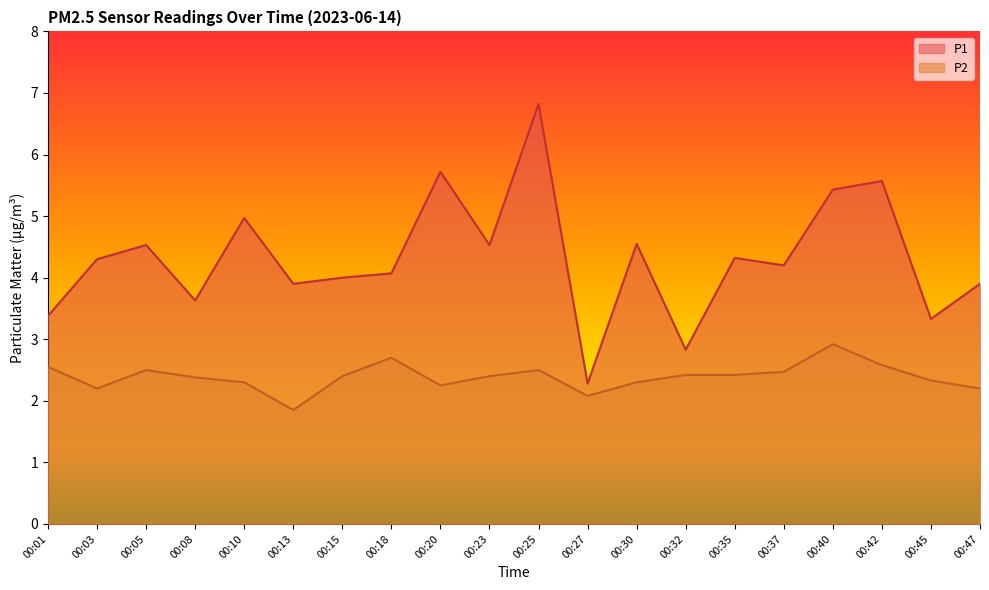

How many series are shown in this chart?

2